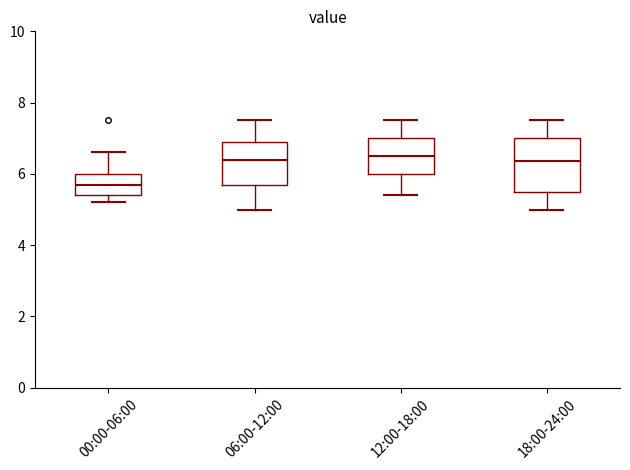

Where is the upper edge of the box for 06:00-12:00 on the y-axis? The values are not printed on the chart, so give them approximately, as read against the axis.

7.0